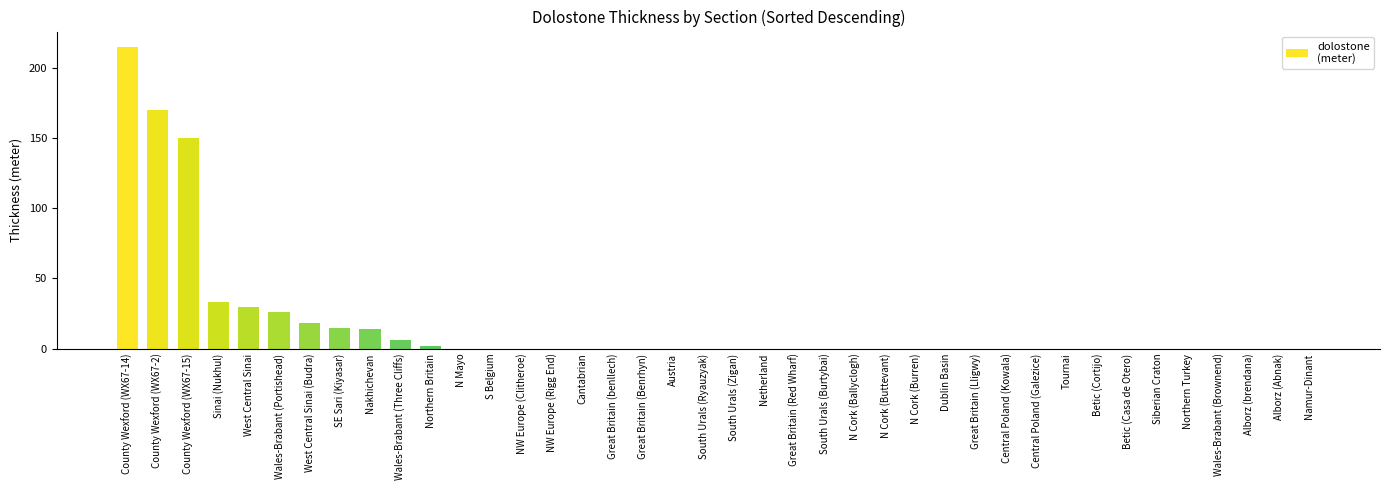

Are the bars horizontal?

No